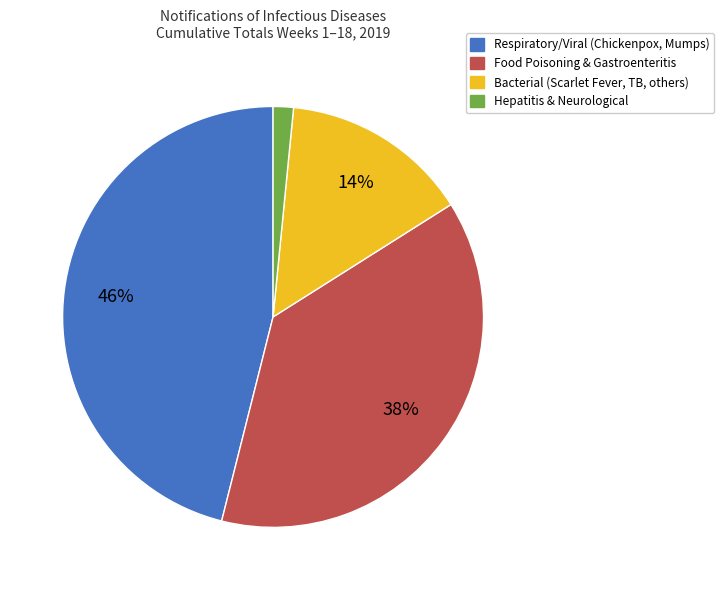

To the nearest percent, what is the average slice percentage?

25%